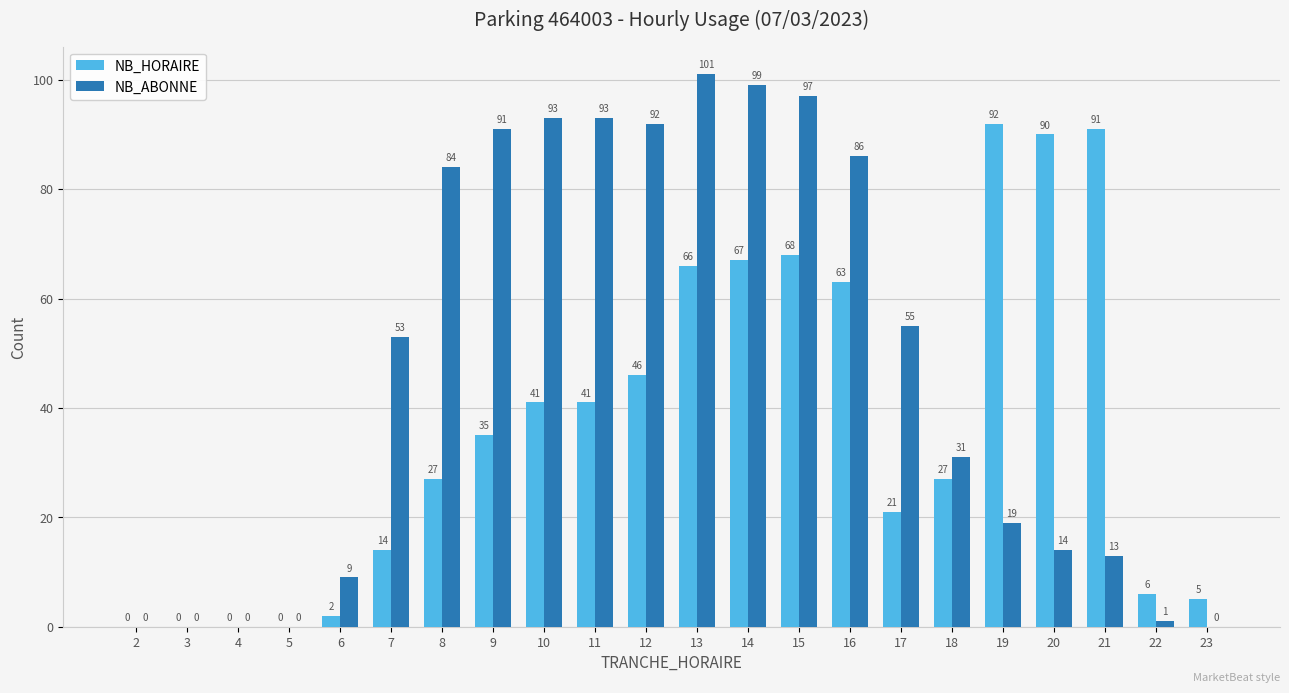

Between 9 and 10, which series saw the biggest shift?

NB_HORAIRE